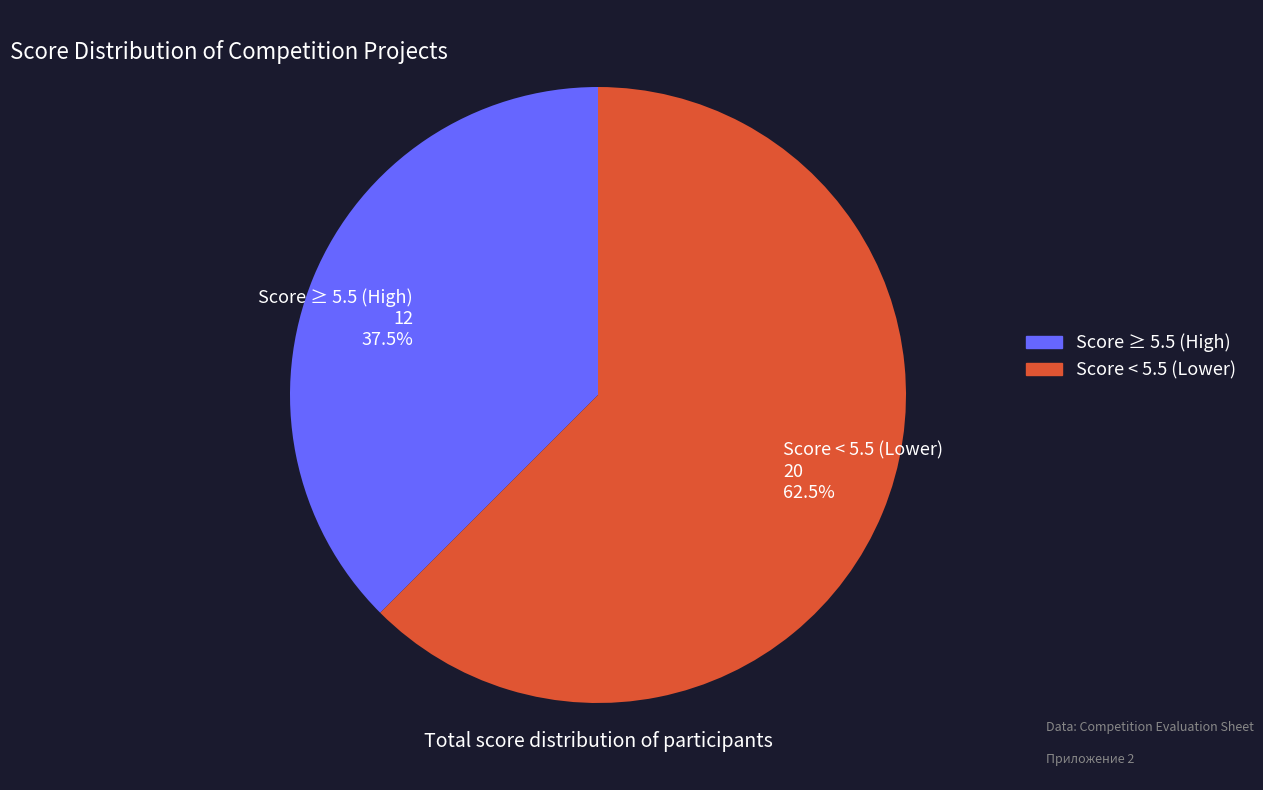

Combined, do Score ≥ 5.5 (High) 12 37.5% and Score < 5.5 (Lower) 20 62.5% account for over 50%?

Yes